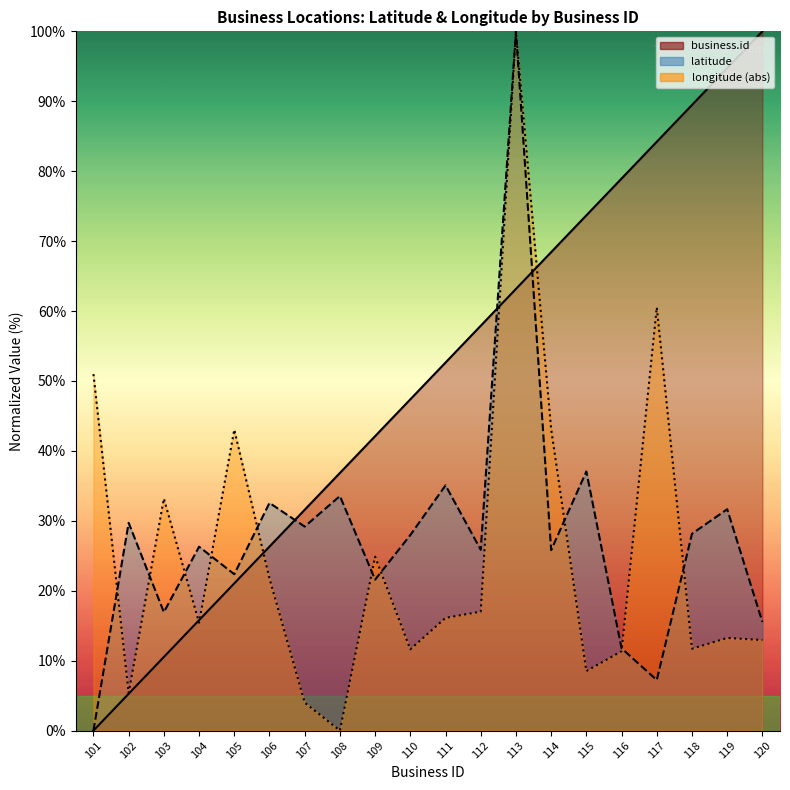

Rank the series at 101 from lowest to highest value.

business.id, latitude, longitude